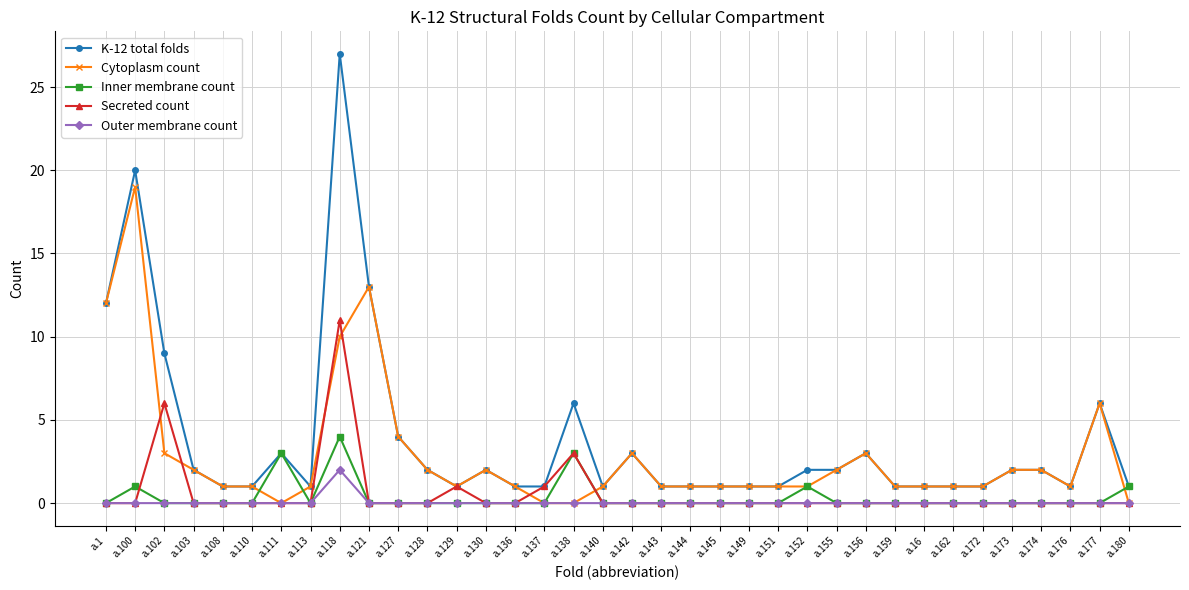

True or false: Outer membrane count and K-12 total folds cross at least once.

False